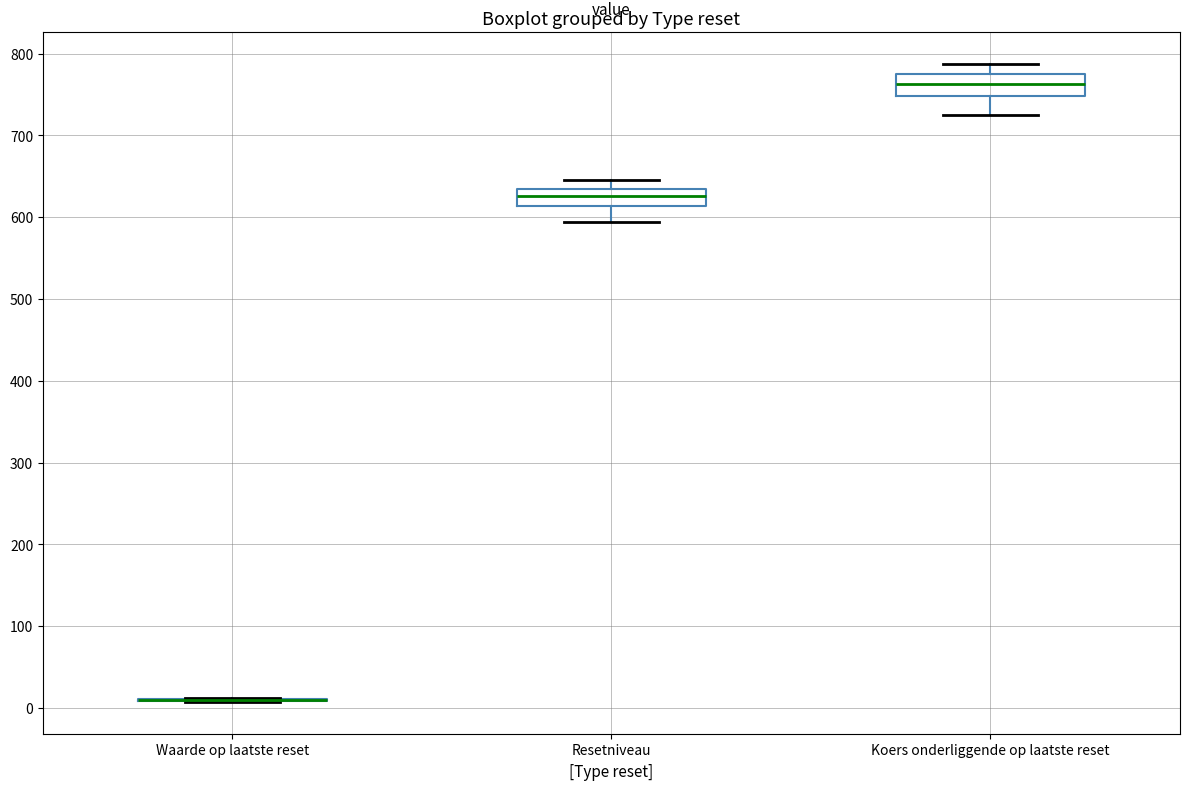

Reading left to right, transcribe this box plot: for each box, give where its median line is, the range the box spans, and where its two whiskers end, as read against the y-axis. The values are not printed on the chart, so give them approximately, as read against the axis.

Waarde op laatste reset: box collapsed to a line at 10, whiskers 10 to 10
Resetniveau: median 630, box 610 to 640, whiskers 590 to 650
Koers onderliggende op laatste reset: median 760, box 750 to 770, whiskers 720 to 790